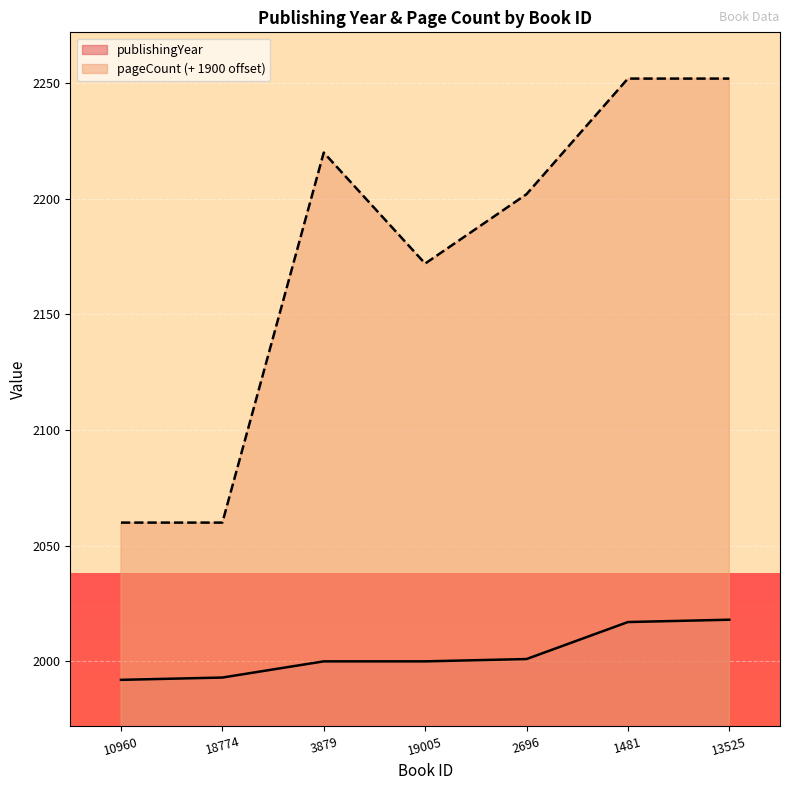

Is it true that pageCount equals 2060 at 18774?

True